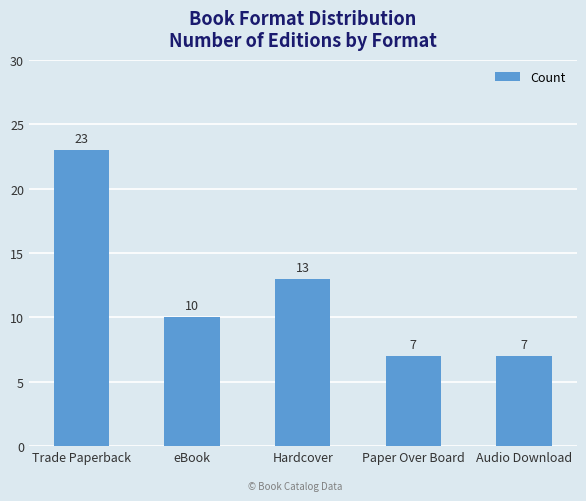

Are the bars horizontal?

No